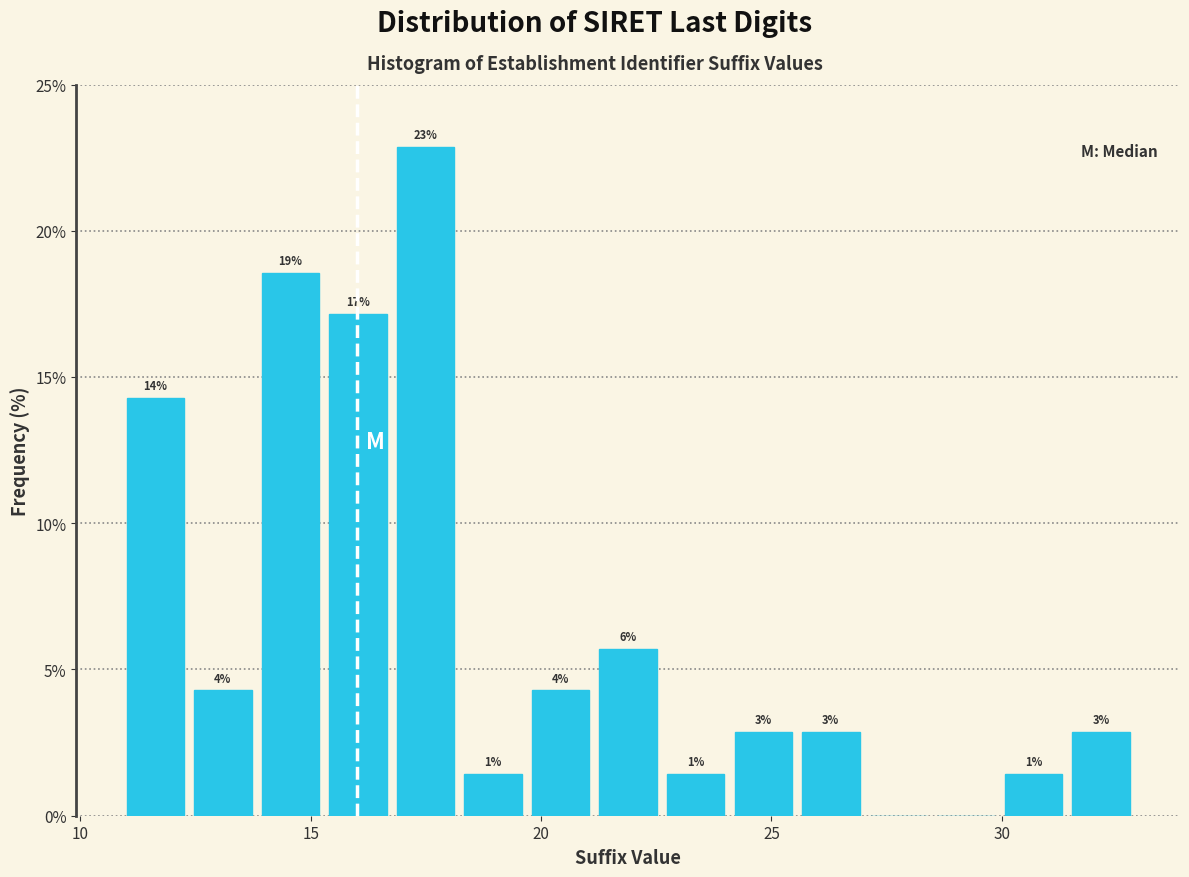

Around what value on the x-axis is the tallest bar? Give the approximate position of its centre, as read against the axis.

17.5